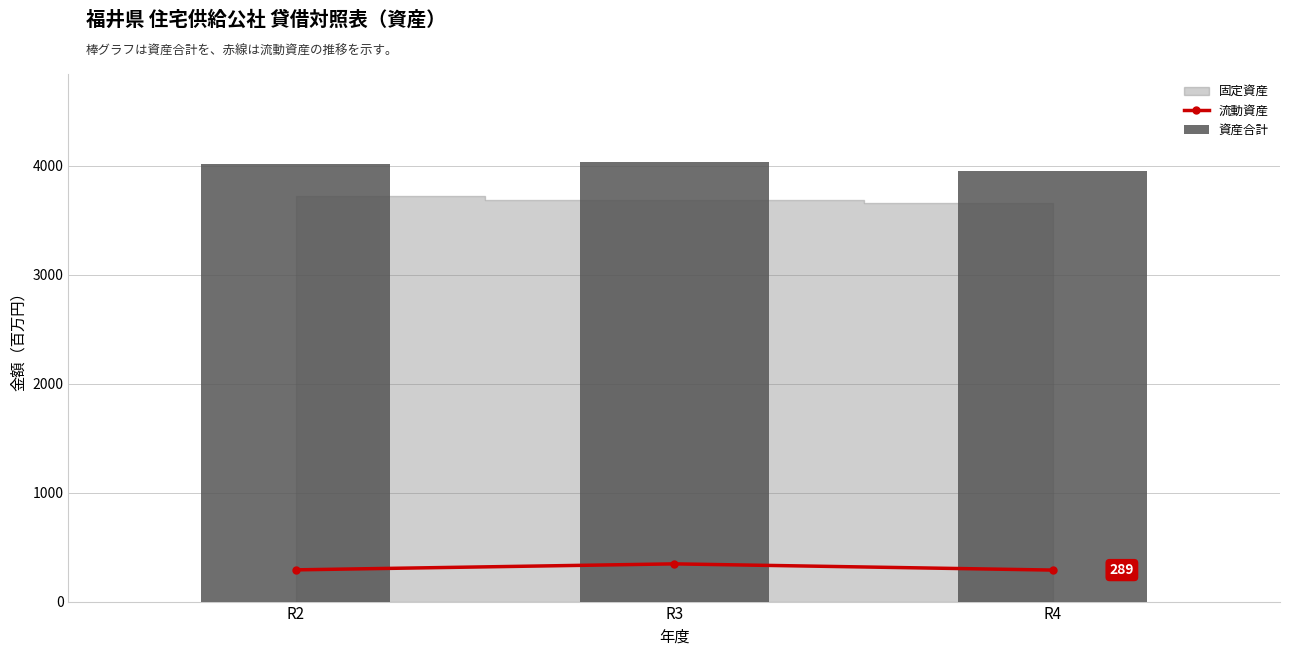

At how many categories does at least one series exceed 3297?

3